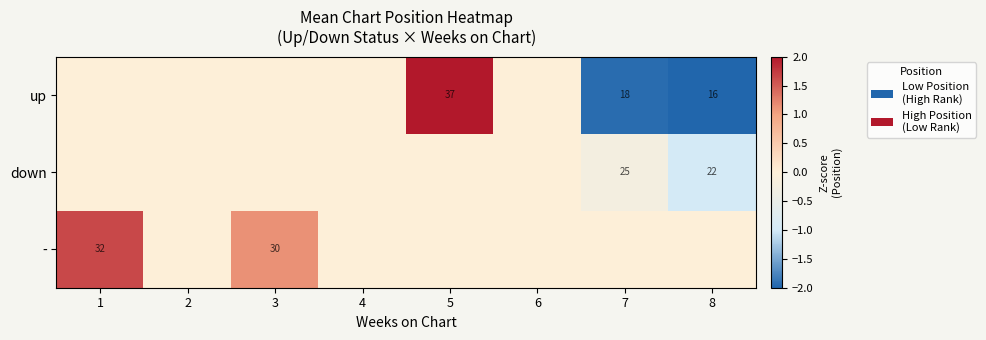

At how many categories does at least one series exceed 1?

3